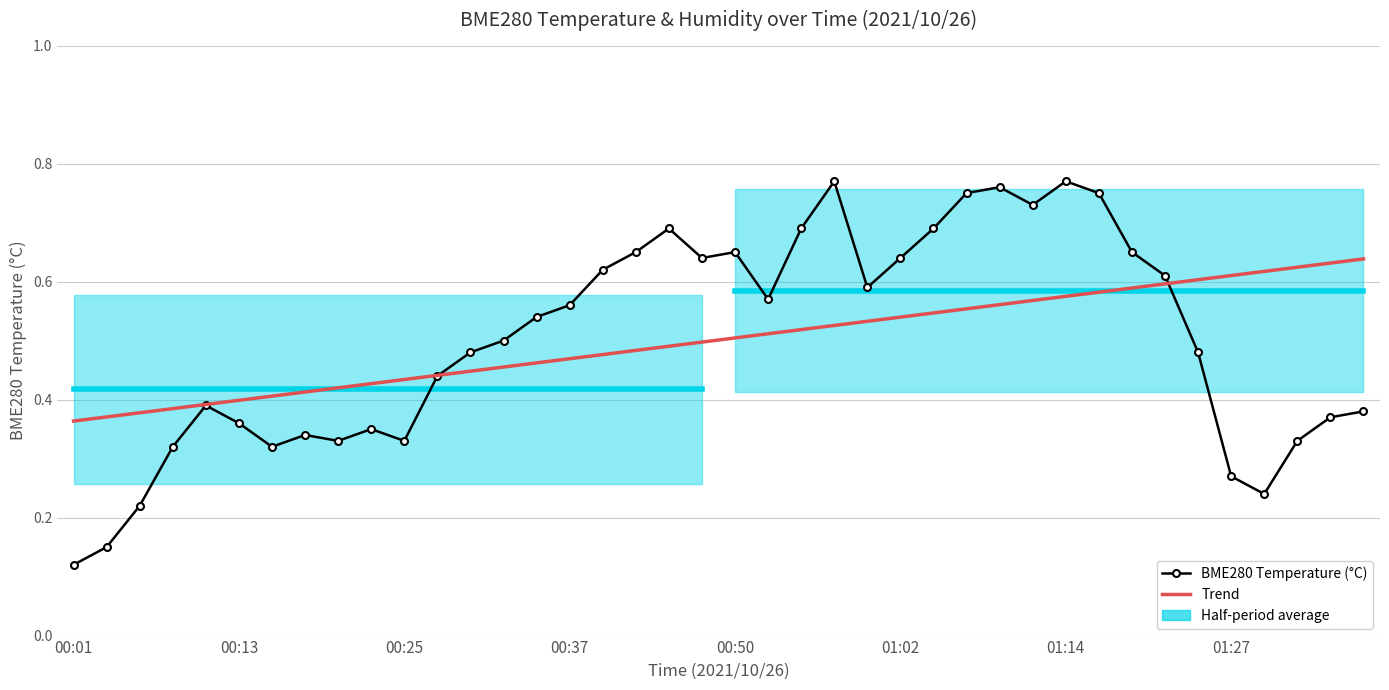

What is the sum of the BME280 Temperature (°C) values at 17 and 28?

1.4